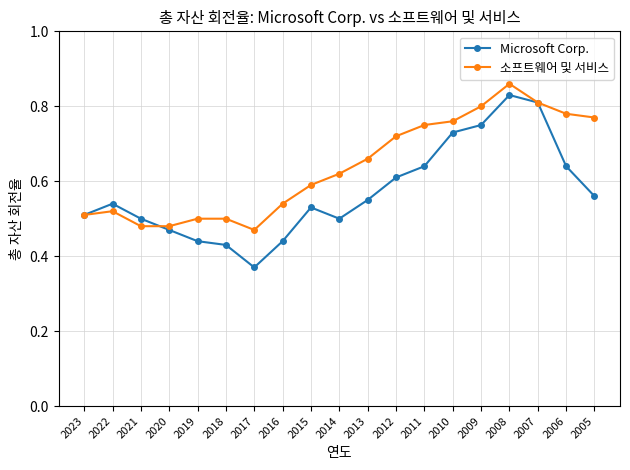

At which label does Microsoft Corp. reach its minimum?

2017